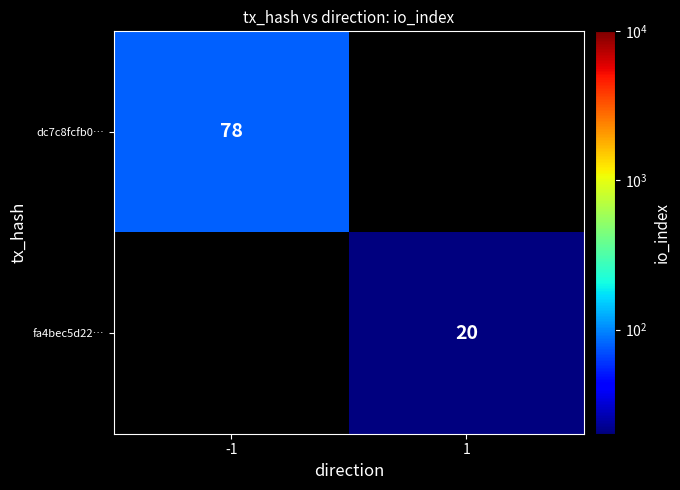

The fa4bec5d22… series shows 20 at 1. True or false?

True